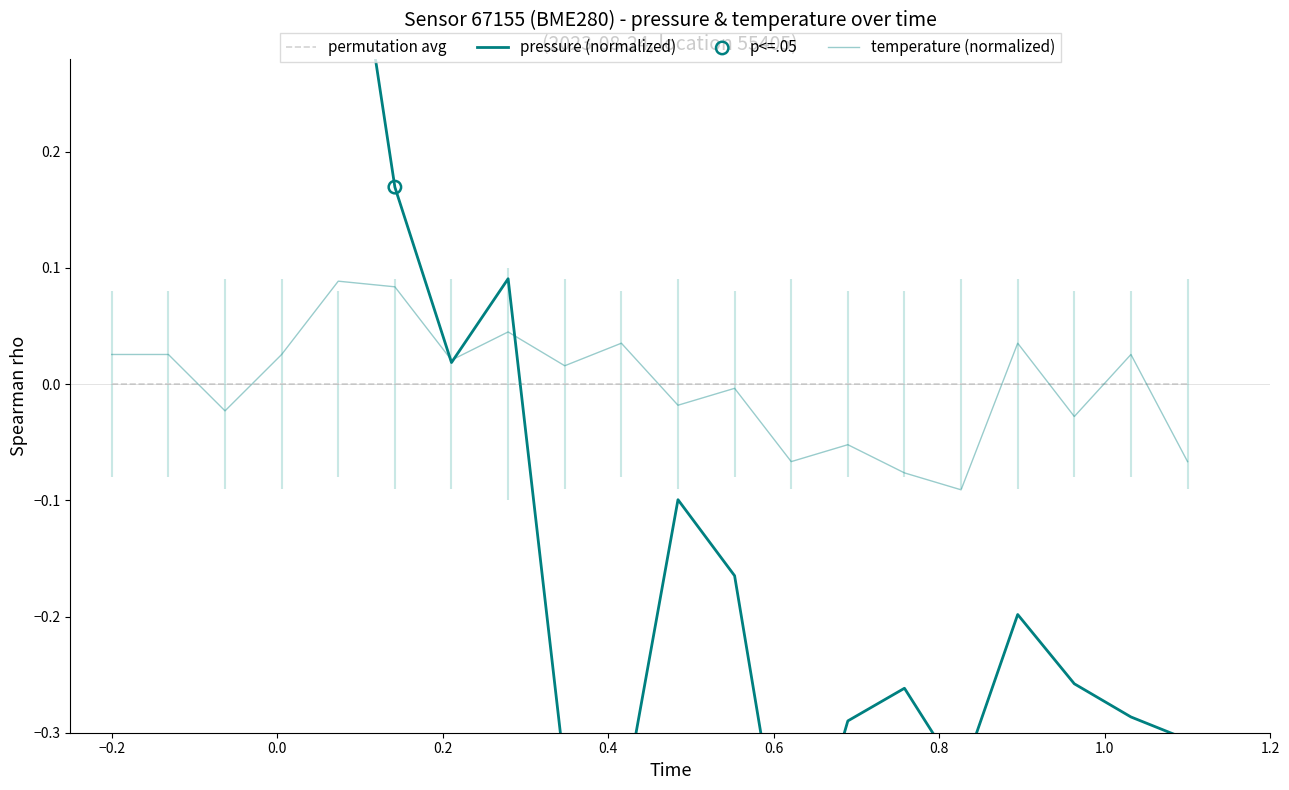

Is the value of pressure at 01:37 greater than the value of temperature at 00:52?

No